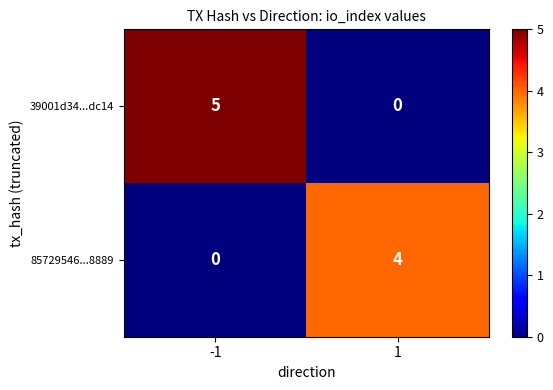

The 39001d34...dc14 series shows -2 at 1. True or false?

False